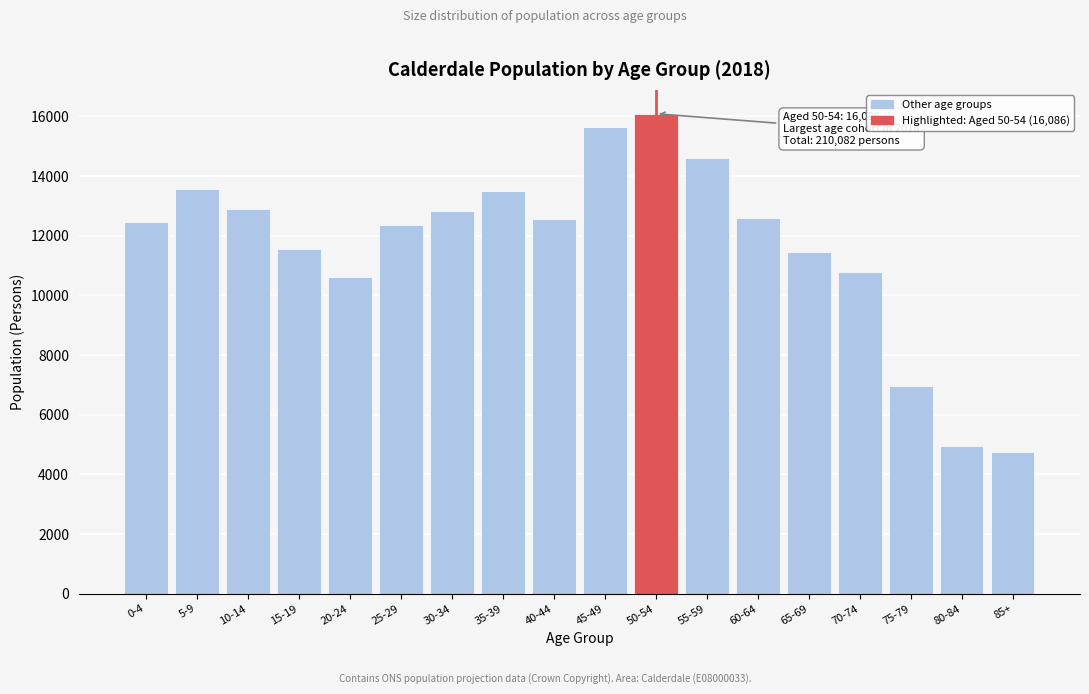

Is it true that the value at 45-49 is 27259?

False